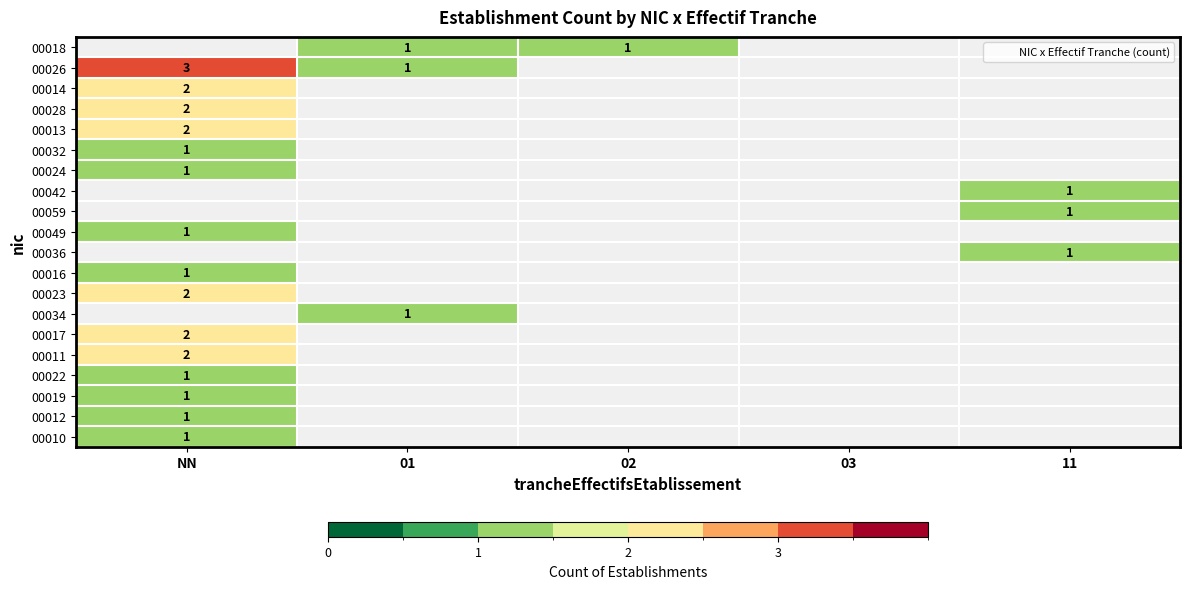

What is the greatest value displayed?

3.0